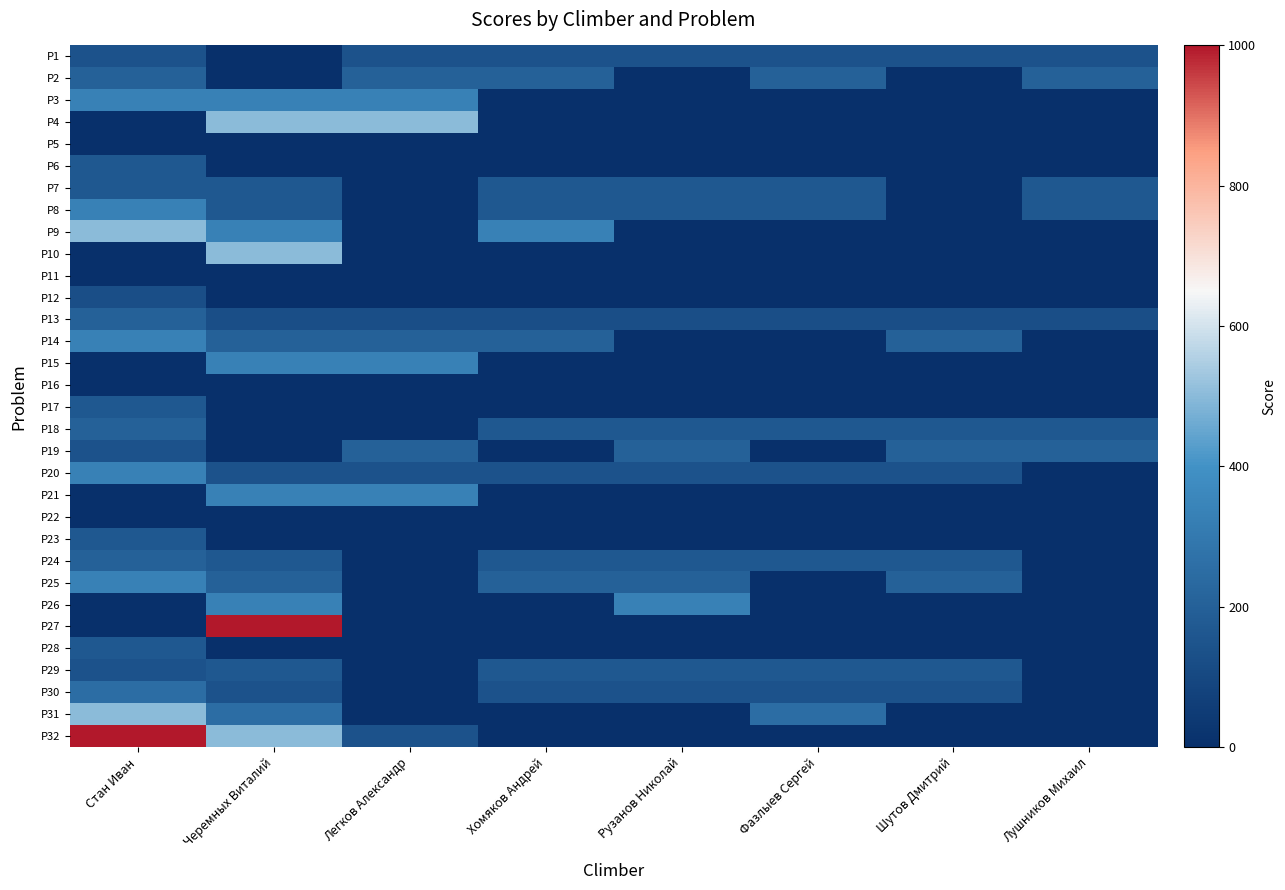

Reading left to right, extract all data points from this chart.

P1: Стан Иван=142.9	Черемных Виталий=0.0	Легков Александр=142.9	Хомяков Андрей=142.9	Рузанов Николай=142.9	Фазлыев Сергей=142.9	Шутов Дмитрий=142.9	Лушников Михаил=142.9
P2: Стан Иван=200.0	Черемных Виталий=0.0	Легков Александр=200.0	Хомяков Андрей=200.0	Рузанов Николай=0.0	Фазлыев Сергей=200.0	Шутов Дмитрий=0.0	Лушников Михаил=200.0
P3: Стан Иван=333.3	Черемных Виталий=333.3	Легков Александр=333.3	Хомяков Андрей=0.0	Рузанов Николай=0.0	Фазлыев Сергей=0.0	Шутов Дмитрий=0.0	Лушников Михаил=0.0
P4: Стан Иван=0.0	Черемных Виталий=500.0	Легков Александр=500.0	Хомяков Андрей=0.0	Рузанов Николай=0.0	Фазлыев Сергей=0.0	Шутов Дмитрий=0.0	Лушников Михаил=0.0
P5: Стан Иван=0.0	Черемных Виталий=0.0	Легков Александр=0.0	Хомяков Андрей=0.0	Рузанов Николай=0.0	Фазлыев Сергей=0.0	Шутов Дмитрий=0.0	Лушников Михаил=0.0
P6: Стан Иван=166.7	Черемных Виталий=0.0	Легков Александр=0.0	Хомяков Андрей=0.0	Рузанов Николай=0.0	Фазлыев Сергей=0.0	Шутов Дмитрий=0.0	Лушников Михаил=0.0
P7: Стан Иван=166.7	Черемных Виталий=166.7	Легков Александр=0.0	Хомяков Андрей=166.7	Рузанов Николай=166.7	Фазлыев Сергей=166.7	Шутов Дмитрий=0.0	Лушников Михаил=166.7
P8: Стан Иван=333.3	Черемных Виталий=166.7	Легков Александр=0.0	Хомяков Андрей=166.7	Рузанов Николай=166.7	Фазлыев Сергей=166.7	Шутов Дмитрий=0.0	Лушников Михаил=166.7
P9: Стан Иван=500.0	Черемных Виталий=333.3	Легков Александр=0.0	Хомяков Андрей=333.3	Рузанов Николай=0.0	Фазлыев Сергей=0.0	Шутов Дмитрий=0.0	Лушников Михаил=0.0
P10: Стан Иван=0.0	Черемных Виталий=500.0	Легков Александр=0.0	Хомяков Андрей=0.0	Рузанов Николай=0.0	Фазлыев Сергей=0.0	Шутов Дмитрий=0.0	Лушников Михаил=0.0
P11: Стан Иван=0.0	Черемных Виталий=0.0	Легков Александр=0.0	Хомяков Андрей=0.0	Рузанов Николай=0.0	Фазлыев Сергей=0.0	Шутов Дмитрий=0.0	Лушников Михаил=0.0
P12: Стан Иван=125.0	Черемных Виталий=0.0	Легков Александр=0.0	Хомяков Андрей=0.0	Рузанов Николай=0.0	Фазлыев Сергей=0.0	Шутов Дмитрий=0.0	Лушников Михаил=0.0
P13: Стан Иван=200.0	Черемных Виталий=125.0	Легков Александр=125.0	Хомяков Андрей=125.0	Рузанов Николай=125.0	Фазлыев Сергей=125.0	Шутов Дмитрий=125.0	Лушников Михаил=125.0
P14: Стан Иван=333.3	Черемных Виталий=200.0	Легков Александр=200.0	Хомяков Андрей=200.0	Рузанов Николай=0.0	Фазлыев Сергей=0.0	Шутов Дмитрий=200.0	Лушников Михаил=0.0
P15: Стан Иван=0.0	Черемных Виталий=333.3	Легков Александр=333.3	Хомяков Андрей=0.0	Рузанов Николай=0.0	Фазлыев Сергей=0.0	Шутов Дмитрий=0.0	Лушников Михаил=0.0
P16: Стан Иван=0.0	Черемных Виталий=0.0	Легков Александр=0.0	Хомяков Андрей=0.0	Рузанов Николай=0.0	Фазлыев Сергей=0.0	Шутов Дмитрий=0.0	Лушников Михаил=0.0
P17: Стан Иван=166.7	Черемных Виталий=0.0	Легков Александр=0.0	Хомяков Андрей=0.0	Рузанов Николай=0.0	Фазлыев Сергей=0.0	Шутов Дмитрий=0.0	Лушников Михаил=0.0
P18: Стан Иван=200.0	Черемных Виталий=0.0	Легков Александр=0.0	Хомяков Андрей=166.7	Рузанов Николай=166.7	Фазлыев Сергей=166.7	Шутов Дмитрий=166.7	Лушников Михаил=166.7
P19: Стан Иван=142.9	Черемных Виталий=0.0	Легков Александр=200.0	Хомяков Андрей=0.0	Рузанов Николай=200.0	Фазлыев Сергей=0.0	Шутов Дмитрий=200.0	Лушников Михаил=200.0
P20: Стан Иван=333.3	Черемных Виталий=142.9	Легков Александр=142.9	Хомяков Андрей=142.9	Рузанов Николай=142.9	Фазлыев Сергей=142.9	Шутов Дмитрий=142.9	Лушников Михаил=0.0
P21: Стан Иван=0.0	Черемных Виталий=333.3	Легков Александр=333.3	Хомяков Андрей=0.0	Рузанов Николай=0.0	Фазлыев Сергей=0.0	Шутов Дмитрий=0.0	Лушников Михаил=0.0
P22: Стан Иван=0.0	Черемных Виталий=0.0	Легков Александр=0.0	Хомяков Андрей=0.0	Рузанов Николай=0.0	Фазлыев Сергей=0.0	Шутов Дмитрий=0.0	Лушников Михаил=0.0
P23: Стан Иван=166.7	Черемных Виталий=0.0	Легков Александр=0.0	Хомяков Андрей=0.0	Рузанов Николай=0.0	Фазлыев Сергей=0.0	Шутов Дмитрий=0.0	Лушников Михаил=0.0
P24: Стан Иван=200.0	Черемных Виталий=166.7	Легков Александр=0.0	Хомяков Андрей=166.7	Рузанов Николай=166.7	Фазлыев Сергей=166.7	Шутов Дмитрий=166.7	Лушников Михаил=0.0
P25: Стан Иван=333.3	Черемных Виталий=200.0	Легков Александр=0.0	Хомяков Андрей=200.0	Рузанов Николай=200.0	Фазлыев Сергей=0.0	Шутов Дмитрий=200.0	Лушников Михаил=0.0
P26: Стан Иван=0.0	Черемных Виталий=333.3	Легков Александр=0.0	Хомяков Андрей=0.0	Рузанов Николай=333.3	Фазлыев Сергей=0.0	Шутов Дмитрий=0.0	Лушников Михаил=0.0
P27: Стан Иван=0.0	Черемных Виталий=1000.0	Легков Александр=0.0	Хомяков Андрей=0.0	Рузанов Николай=0.0	Фазлыев Сергей=0.0	Шутов Дмитрий=0.0	Лушников Михаил=0.0
P28: Стан Иван=166.7	Черемных Виталий=0.0	Легков Александр=0.0	Хомяков Андрей=0.0	Рузанов Николай=0.0	Фазлыев Сергей=0.0	Шутов Дмитрий=0.0	Лушников Михаил=0.0
P29: Стан Иван=142.9	Черемных Виталий=166.7	Легков Александр=0.0	Хомяков Андрей=166.7	Рузанов Николай=166.7	Фазлыев Сергей=166.7	Шутов Дмитрий=166.7	Лушников Михаил=0.0
P30: Стан Иван=250.0	Черемных Виталий=142.9	Легков Александр=0.0	Хомяков Андрей=142.9	Рузанов Николай=142.9	Фазлыев Сергей=142.9	Шутов Дмитрий=142.9	Лушников Михаил=0.0
P31: Стан Иван=500.0	Черемных Виталий=250.0	Легков Александр=0.0	Хомяков Андрей=0.0	Рузанов Николай=0.0	Фазлыев Сергей=250.0	Шутов Дмитрий=0.0	Лушников Михаил=0.0
P32: Стан Иван=1000.0	Черемных Виталий=500.0	Легков Александр=142.9	Хомяков Андрей=0.0	Рузанов Николай=0.0	Фазлыев Сергей=0.0	Шутов Дмитрий=0.0	Лушников Михаил=0.0